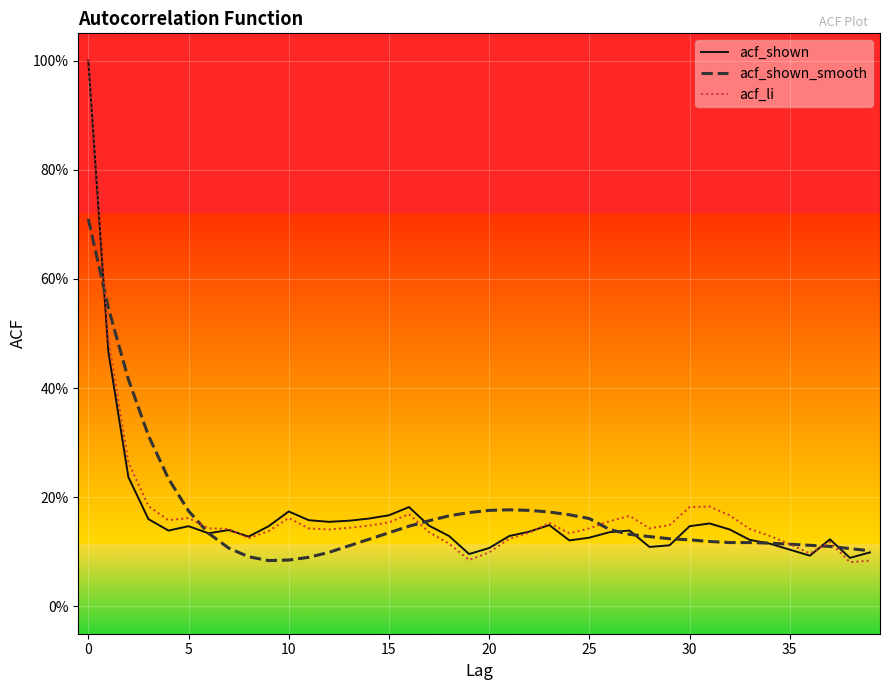

Is this an area chart (filled region under the line)?

No